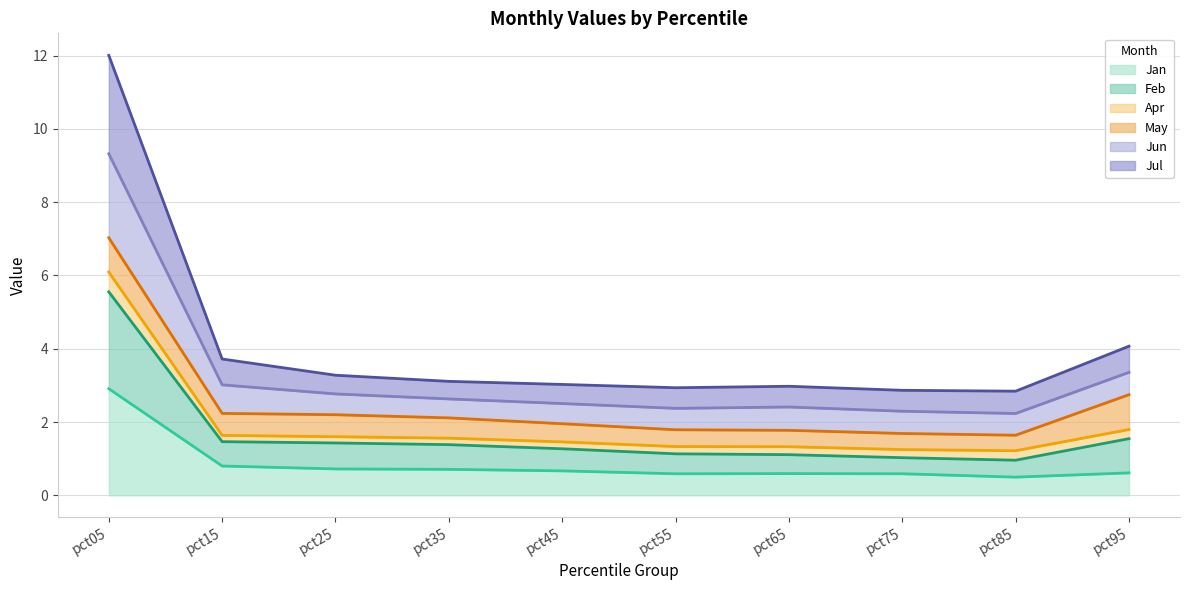

Which series has the largest total across all categories?

Jun